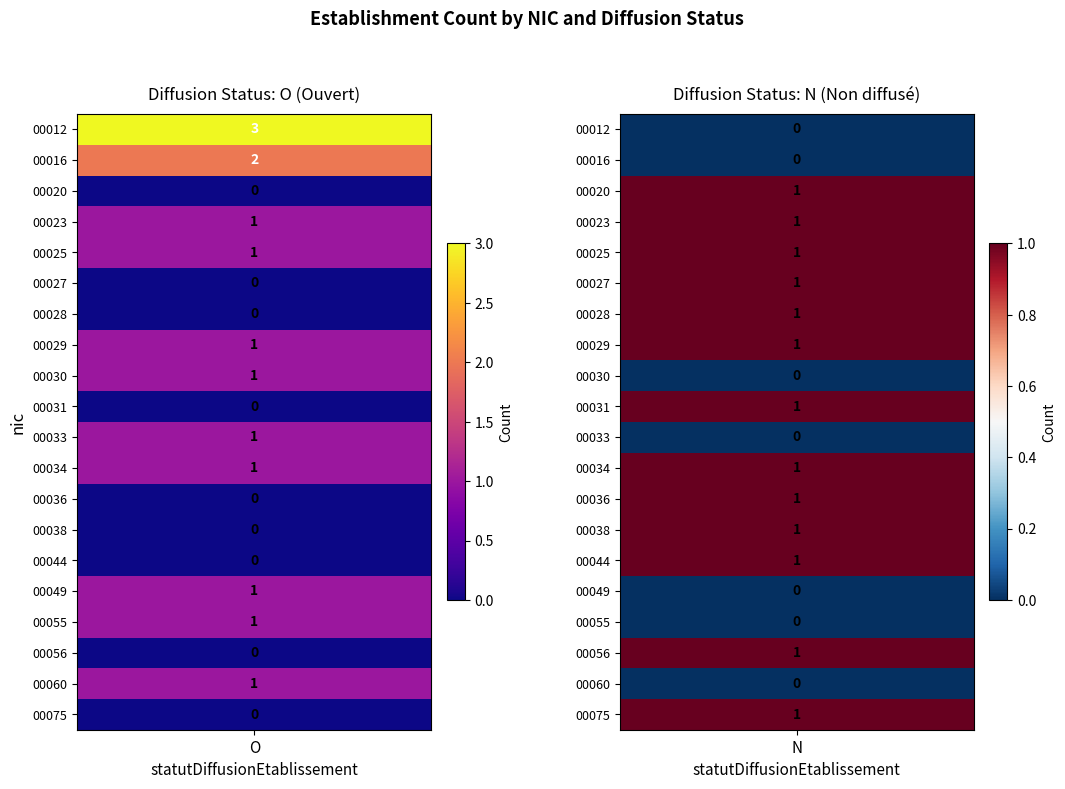

Rank the series by their maximum value, from lowest to highest.

00020, 00023, 00025, 00027, 00028, 00029, 00030, 00031, 00033, 00034, 00036, 00038, 00044, 00049, 00055, 00056, 00060, 00075, 00016, 00012